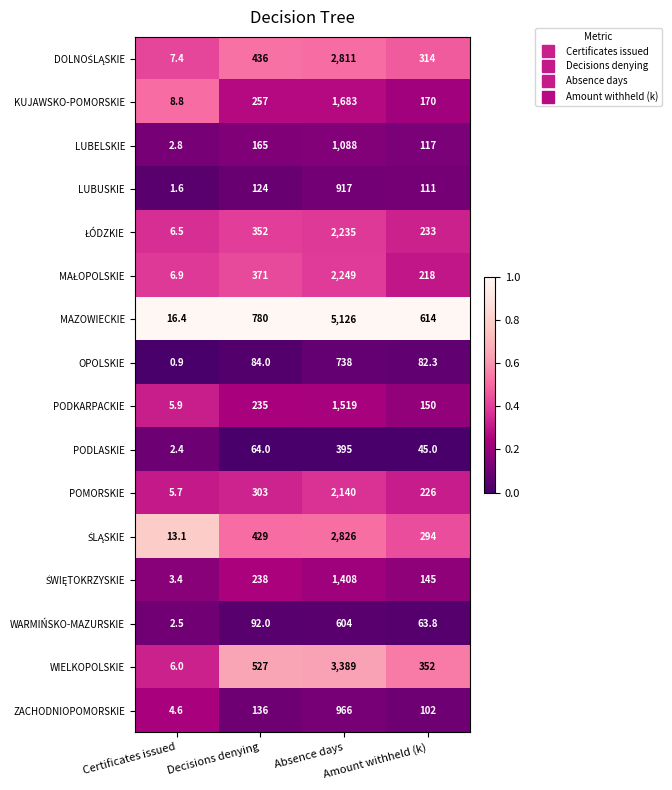

Which series has the largest total across all categories?

MAZOWIECKIE